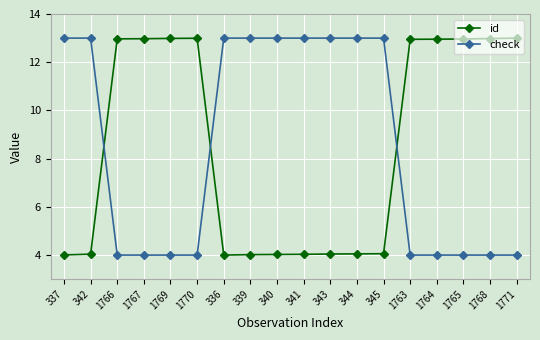

What value does the check series have at 341?

13.0